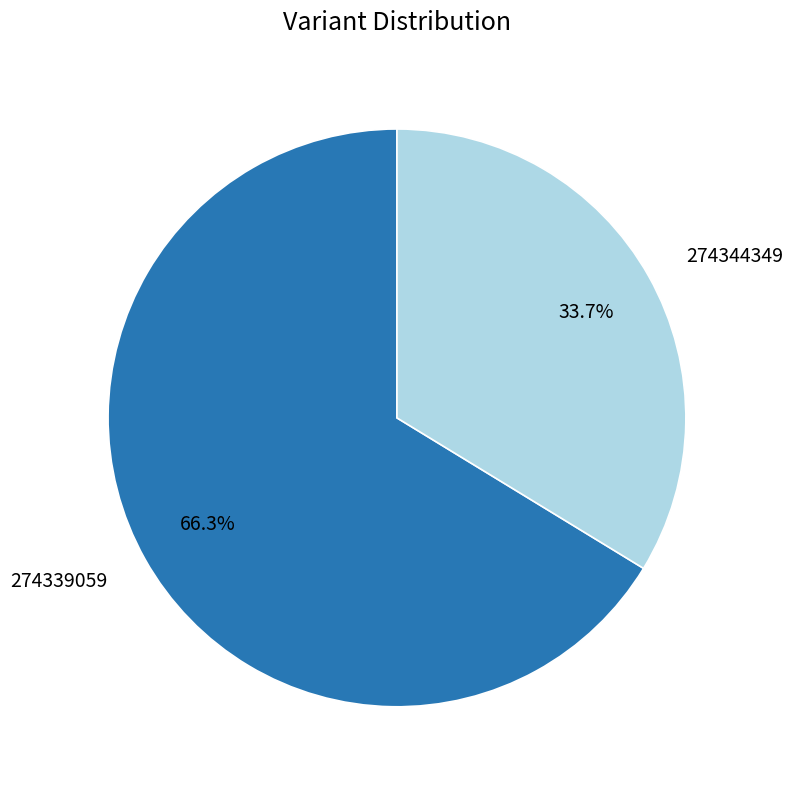

Which category has the smallest portion of the pie?

274344349